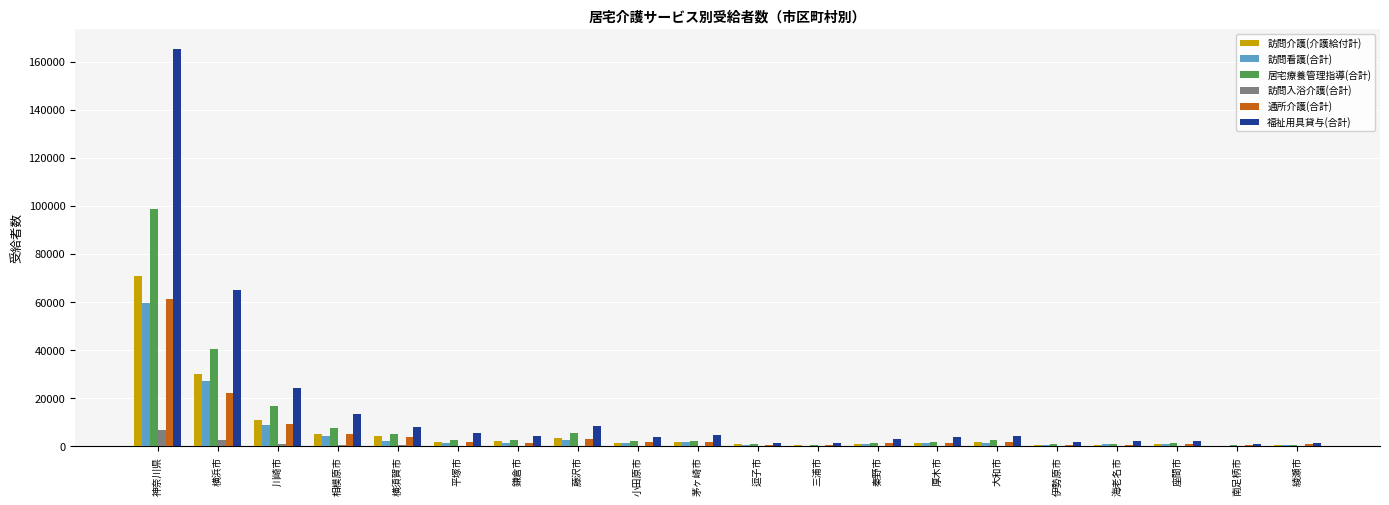

How many categories are shown in the chart?

20